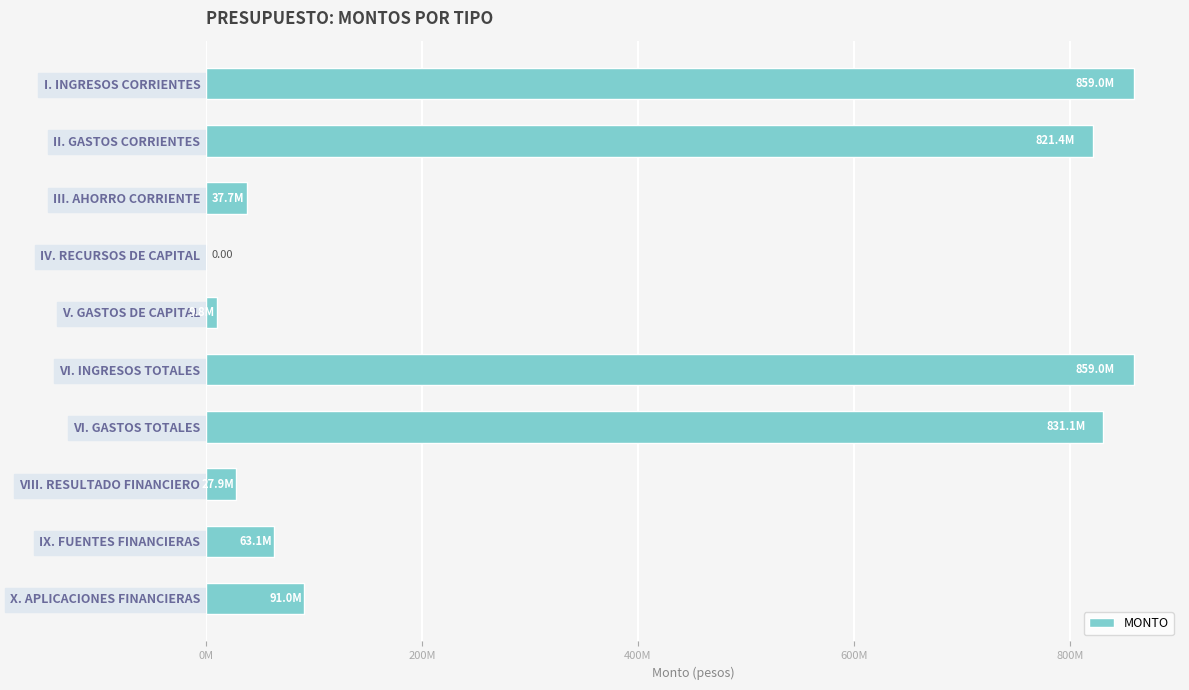

What is the sum of all values?

3600125735.0